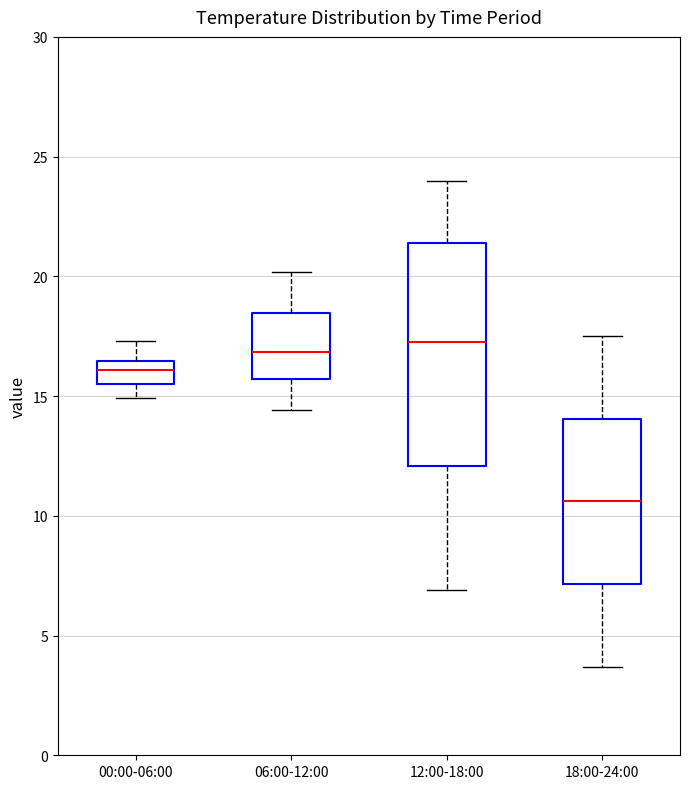

Reading left to right, read every box against the y-axis: the position of its median line, the range the box covers, and the ends of its whiskers. The values are not printed on the chart, so give them approximately, as read against the axis.

00:00-06:00: median 16.0, box 15.5 to 16.5, whiskers 15.0 to 17.5
06:00-12:00: median 17.0, box 15.5 to 18.5, whiskers 14.5 to 20.0
12:00-18:00: median 17.5, box 12.0 to 21.5, whiskers 7.0 to 24.0
18:00-24:00: median 10.5, box 7.0 to 14.0, whiskers 3.5 to 17.5